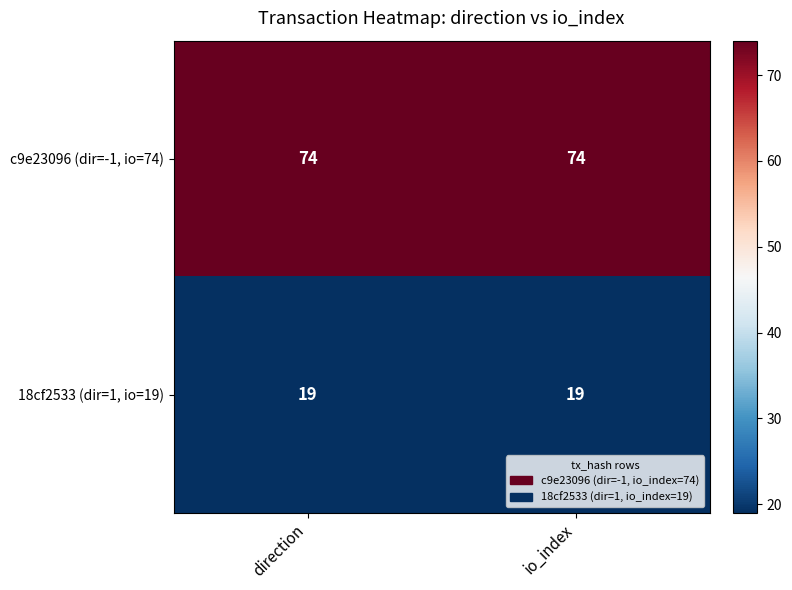

What is the maximum value for 18cf2533 (dir=1, io=19)?

19